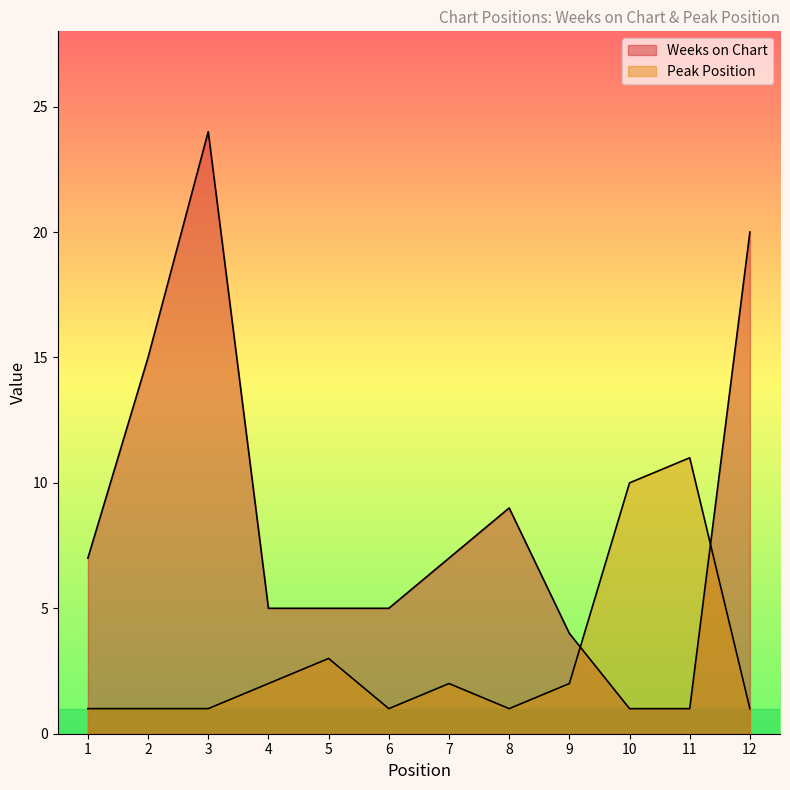

Between which two adjacent categories do Weeks on Chart and Peak Position first intersect?

9 and 10